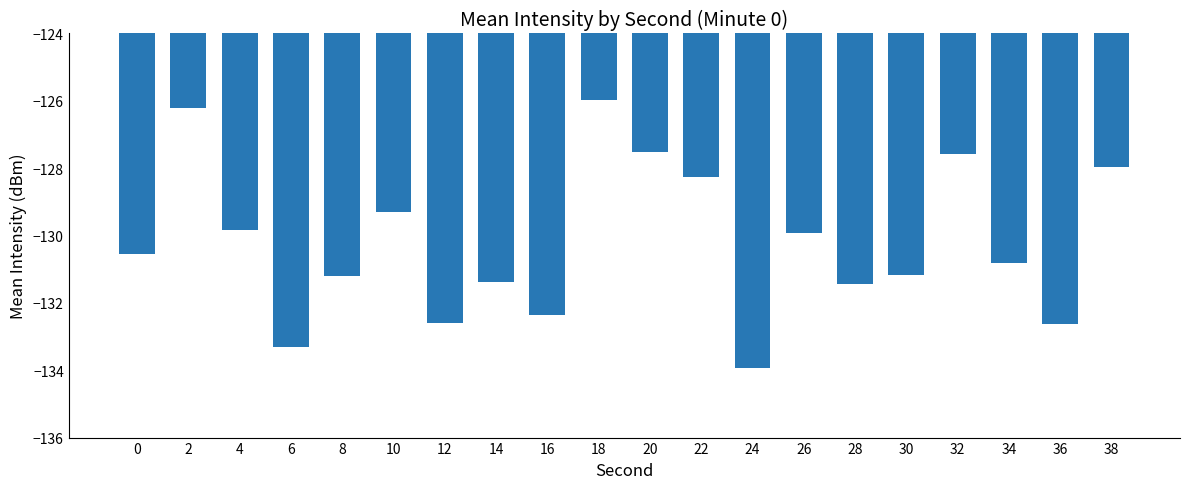

What is the difference between the values at 38 and 34?

2.9